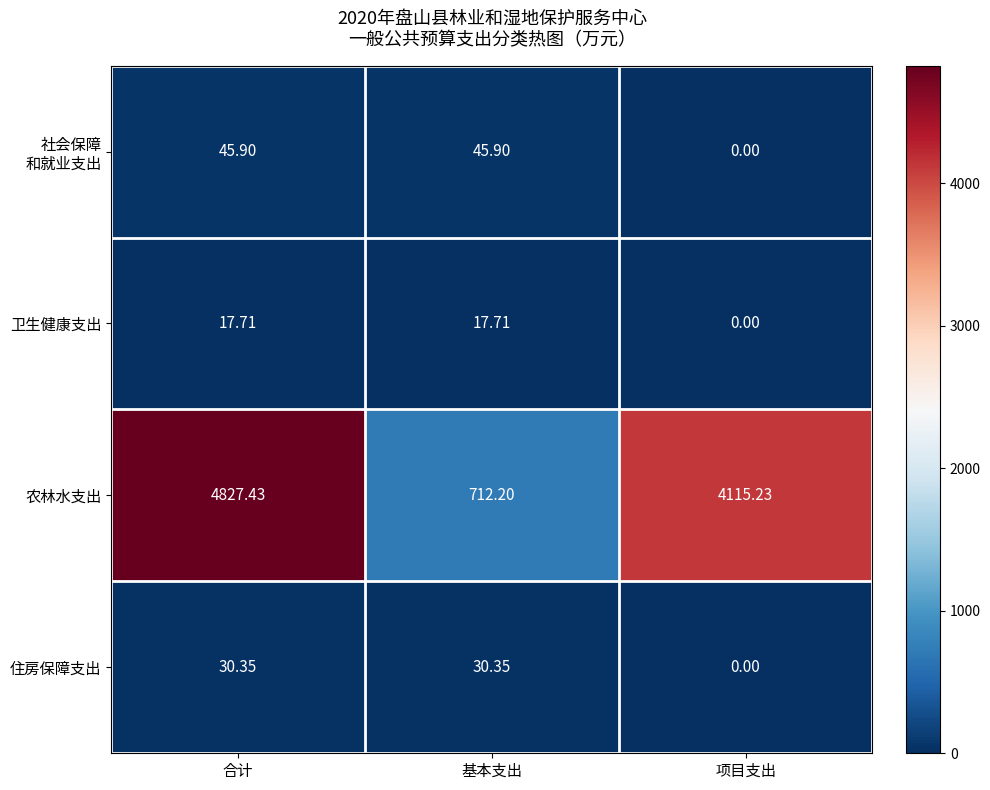

Which series changed the most between 基本支出 and 项目支出?

农林水支出